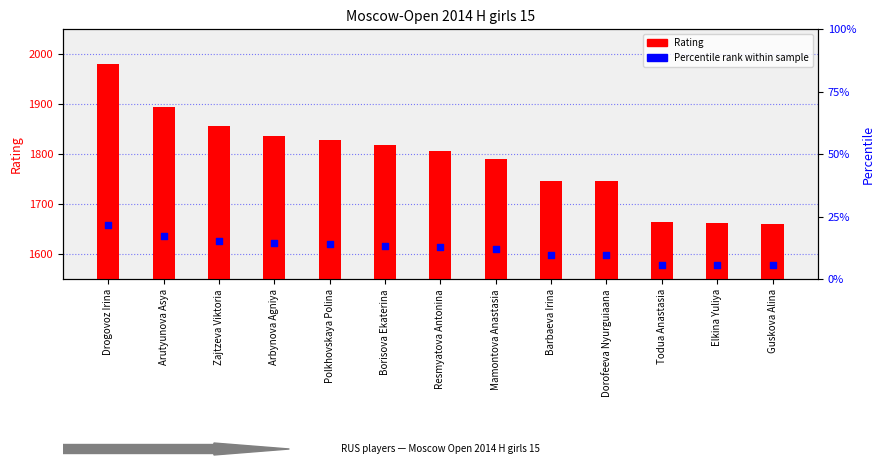

What is the total value across all series at Borisova Ekaterina?

3435.0